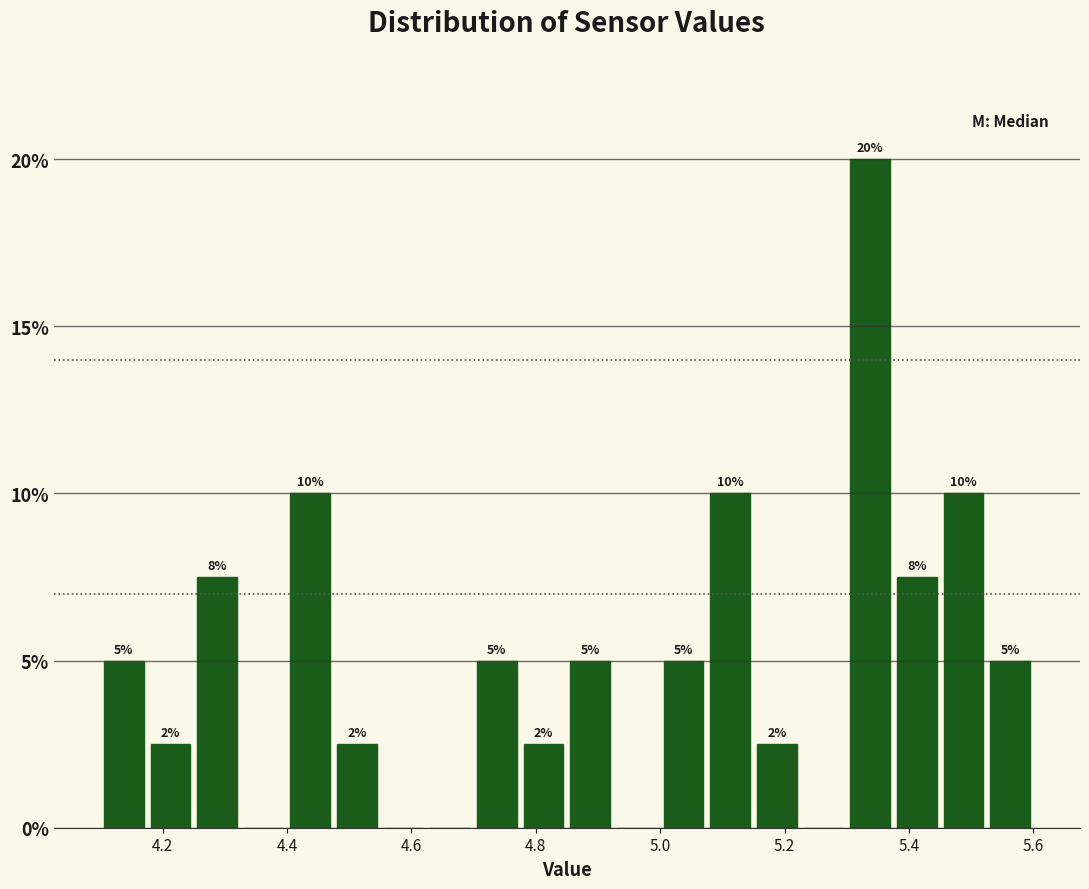

Around what value on the x-axis is the tallest bar? Give the approximate position of its centre, as read against the axis.

5.34